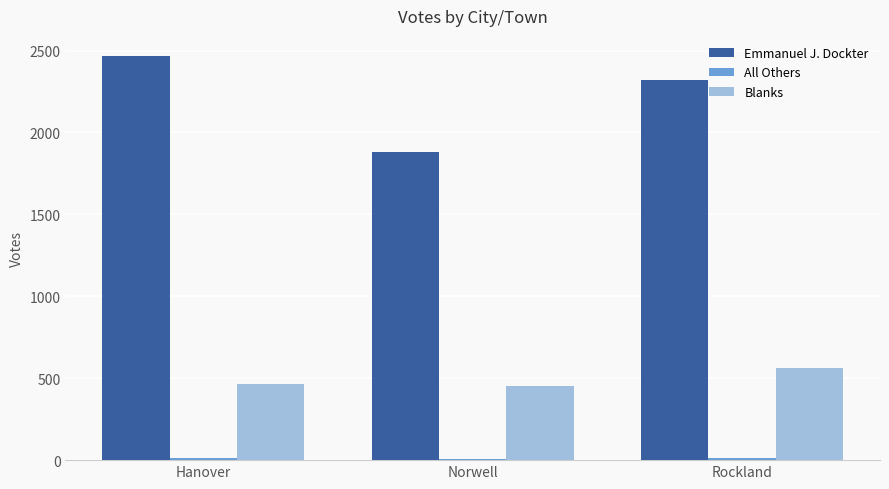

Count the Blanks values in the range 451 to 560.

3